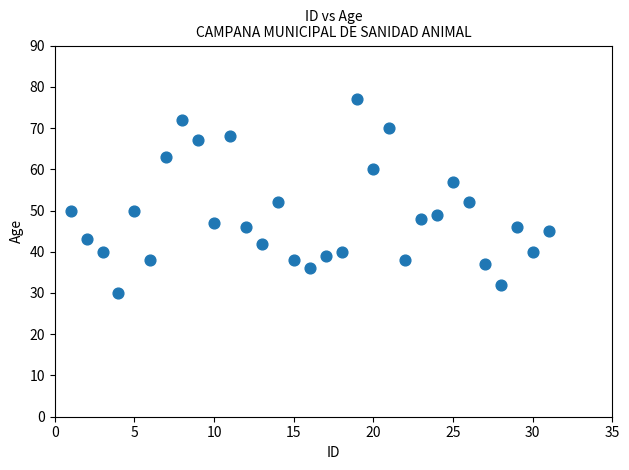

What is the range of Y values (max minus min)?

47